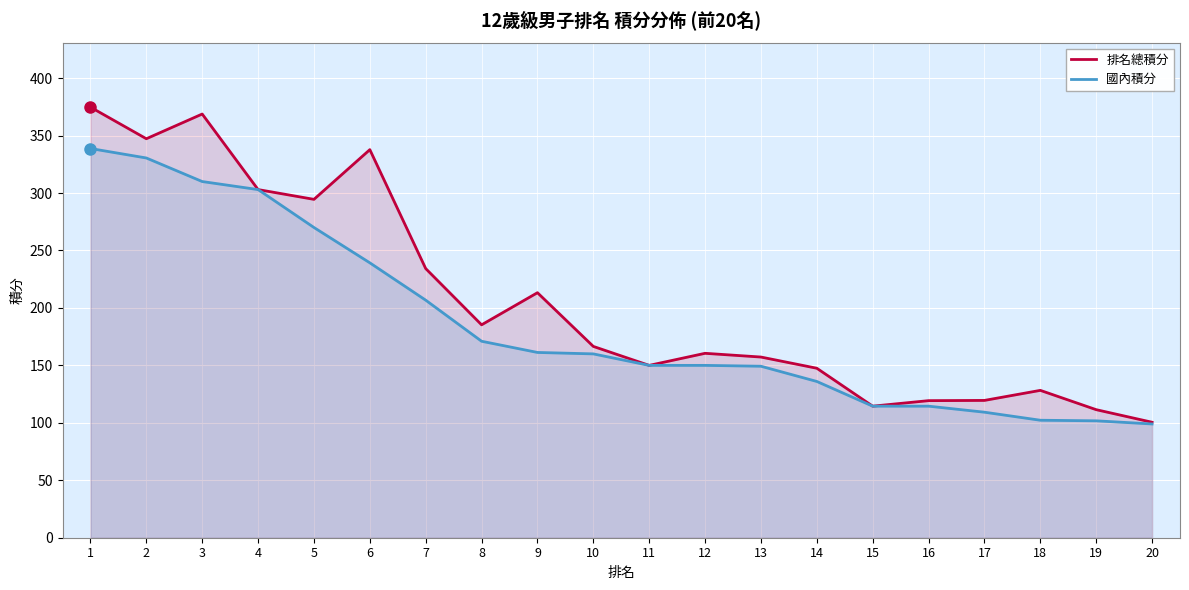

Which series has the widest spread of values?

排名總積分